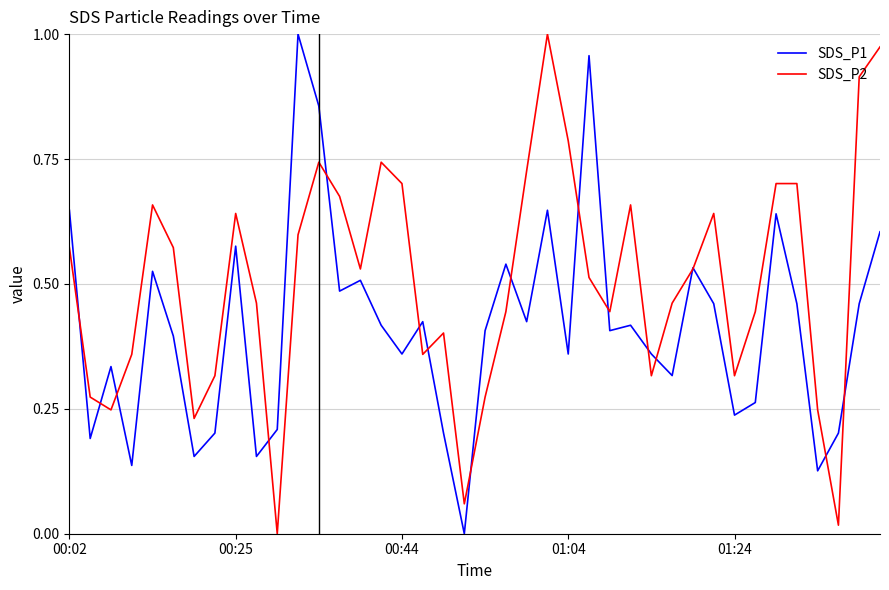

Which series has the largest total across all categories?

SDS_P2